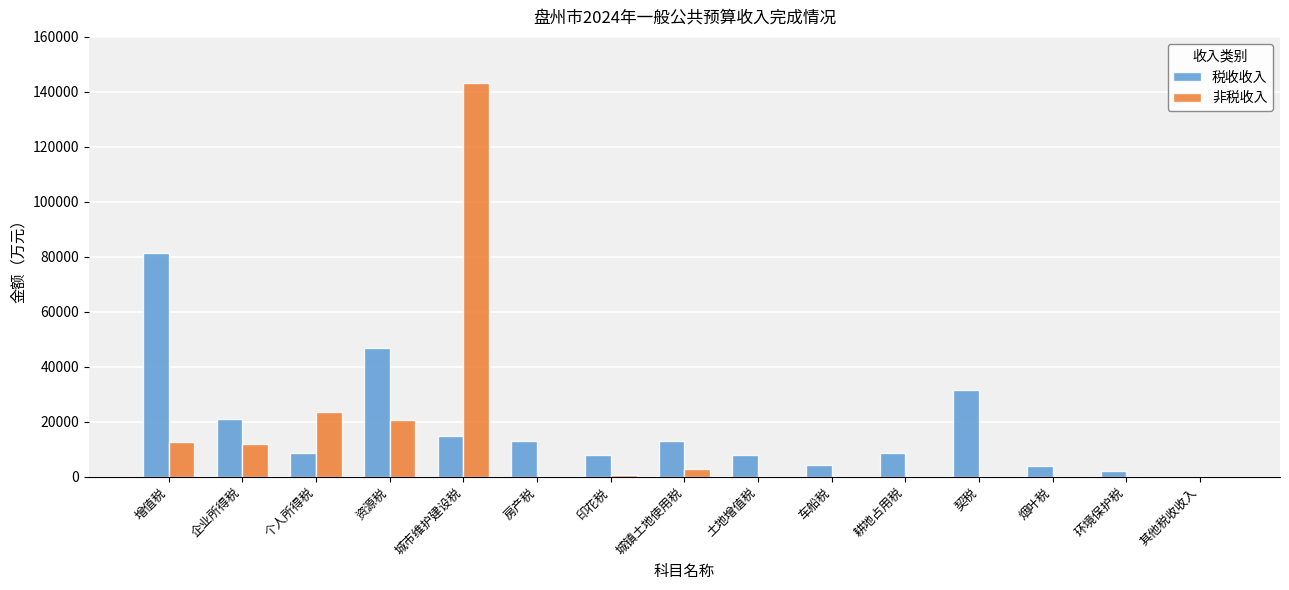

How many data points does each series have?

15